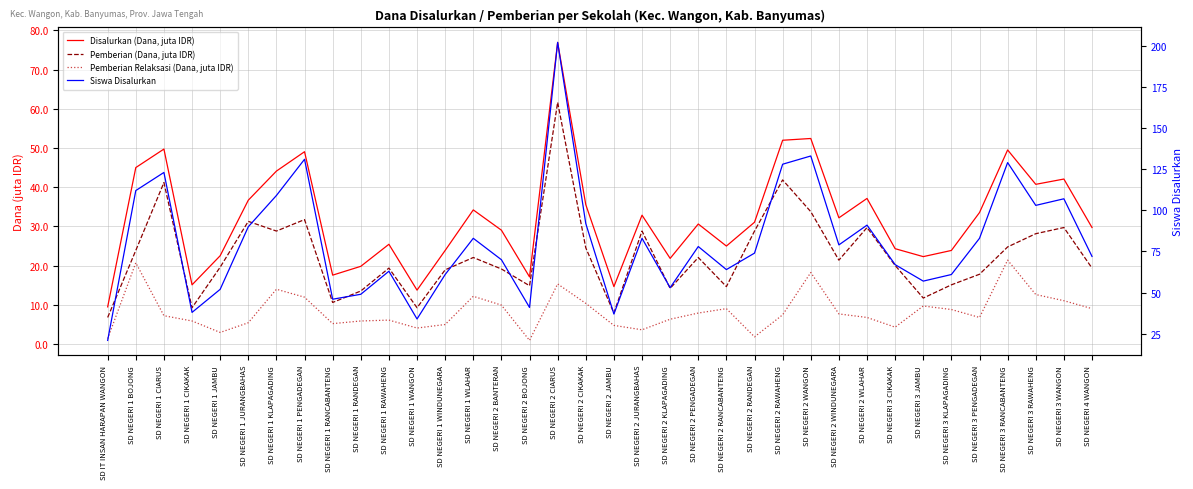

Does the chart display data point markers on the line(s)?

No